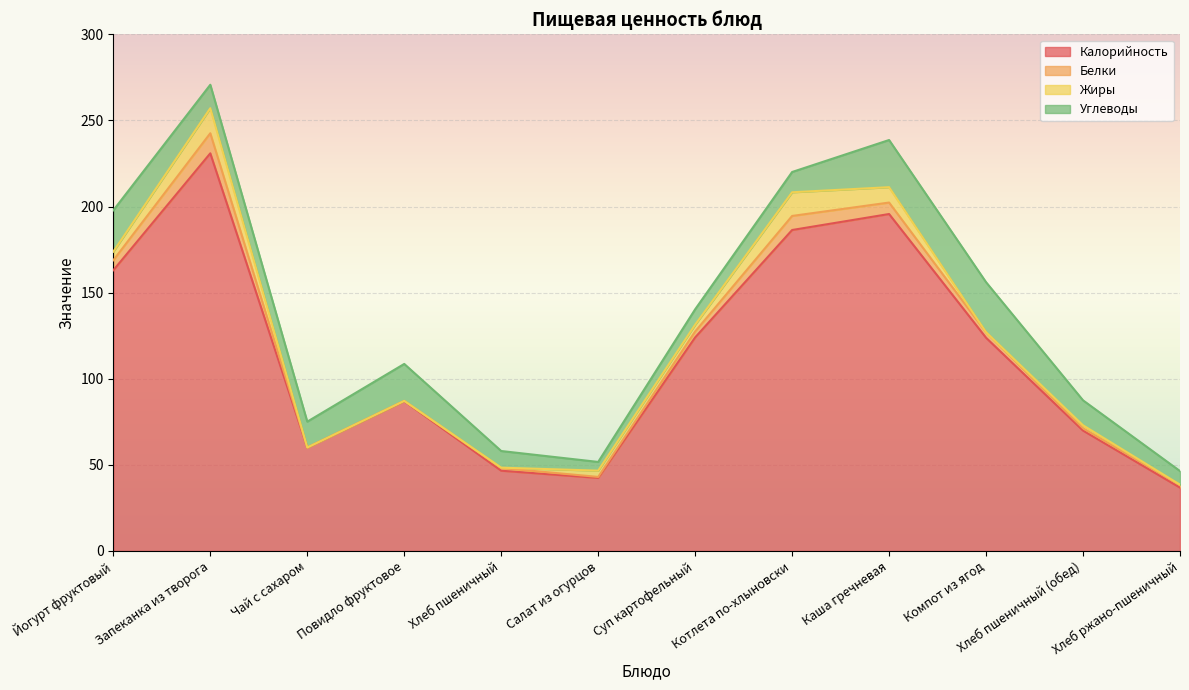

The Углеводы series shows 5.4 at Хлеб пшеничный. True or false?

False